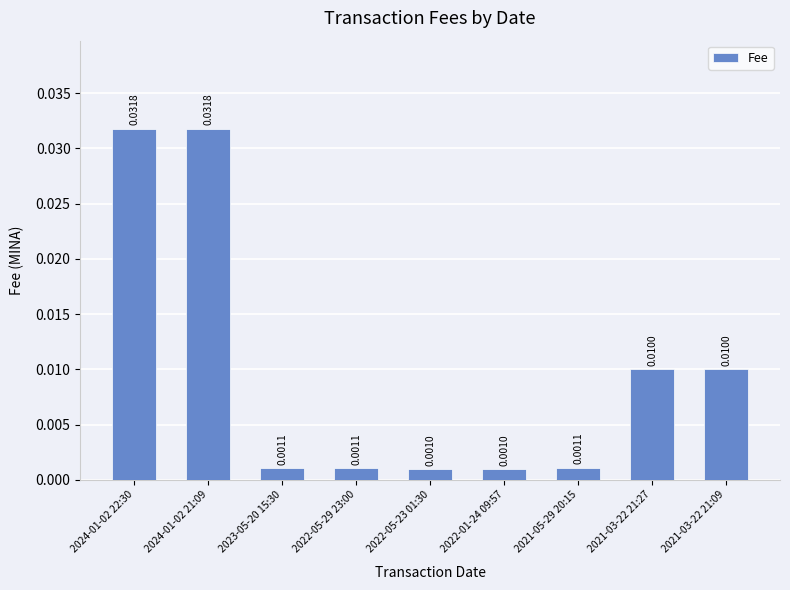

Between 2022-05-23 01:30 and 2023-05-20 15:30, which is larger?

2023-05-20 15:30